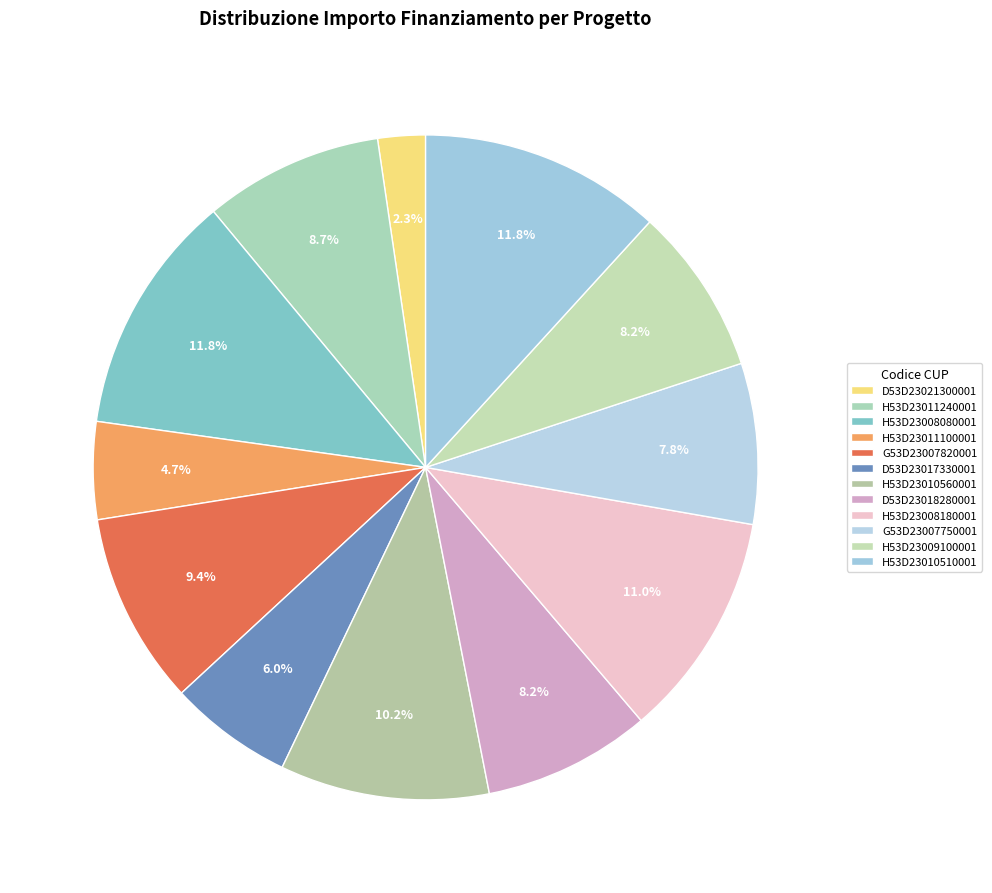

What percentage is the G53D23007820001 slice, to the nearest percent?

9%